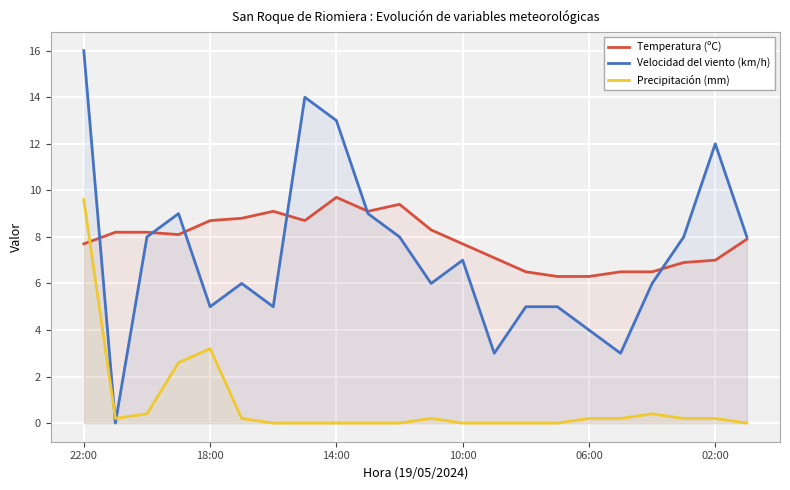

How many interior local peaks does the Velocidad del viento (km/h) series have?

5